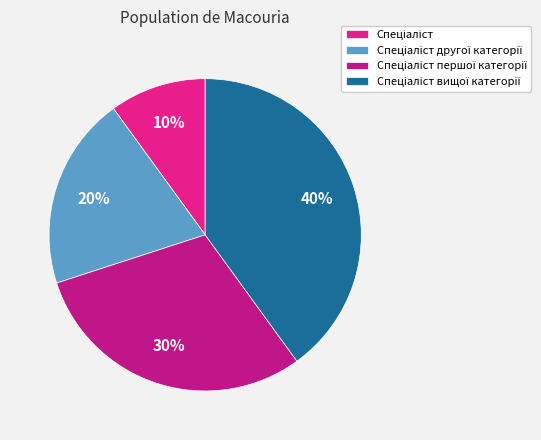

To the nearest percent, what is the difference between the largest and smallest slice percentages?

30%